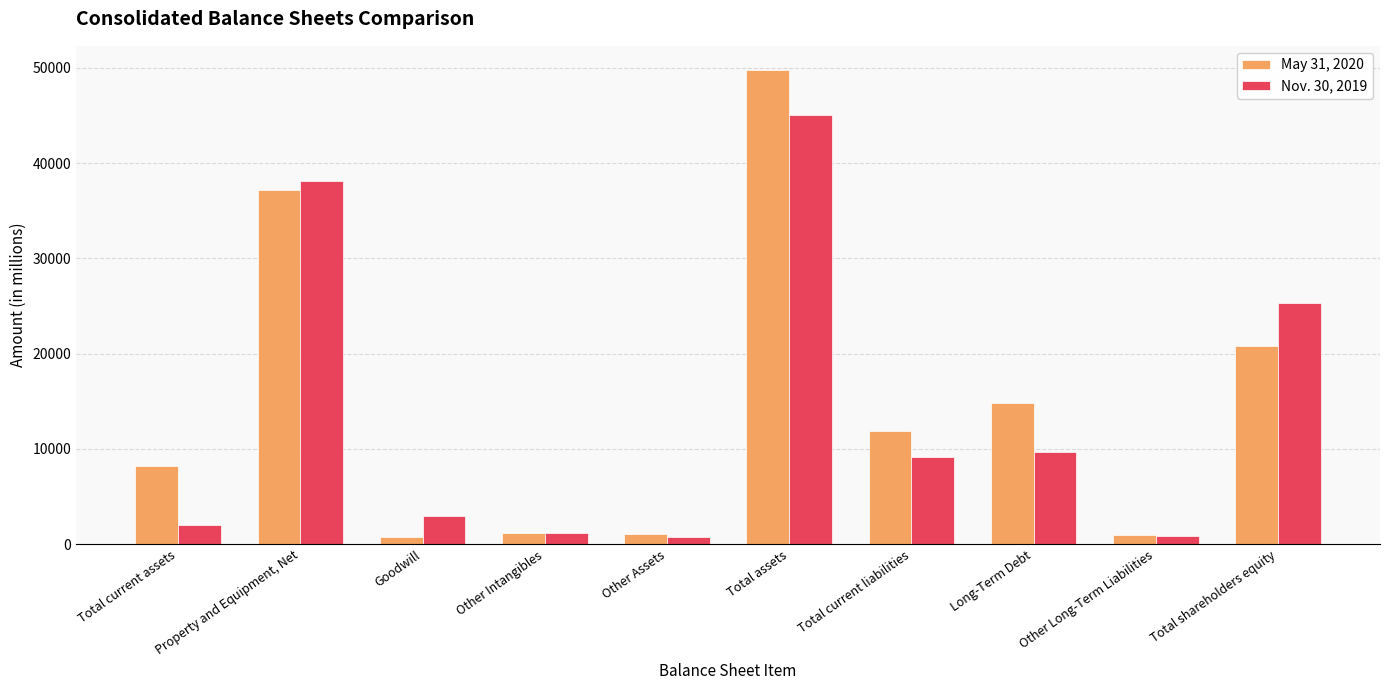

Which series has the largest total across all categories?

May 31, 2020